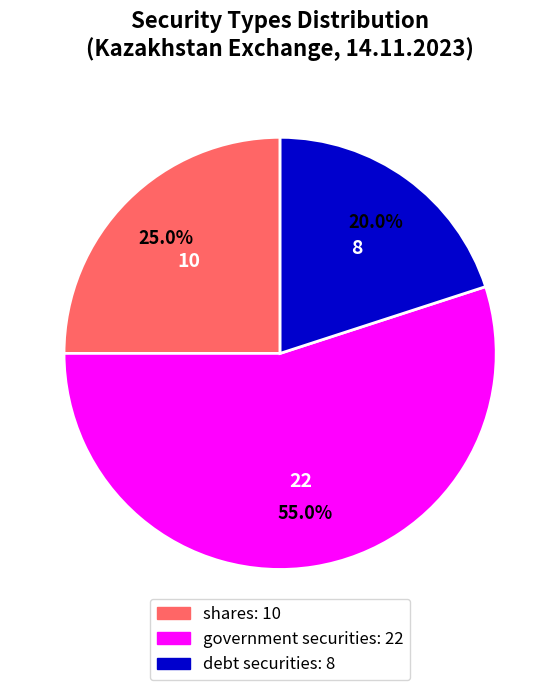

Is there any slice that represents more than half of the pie?

Yes